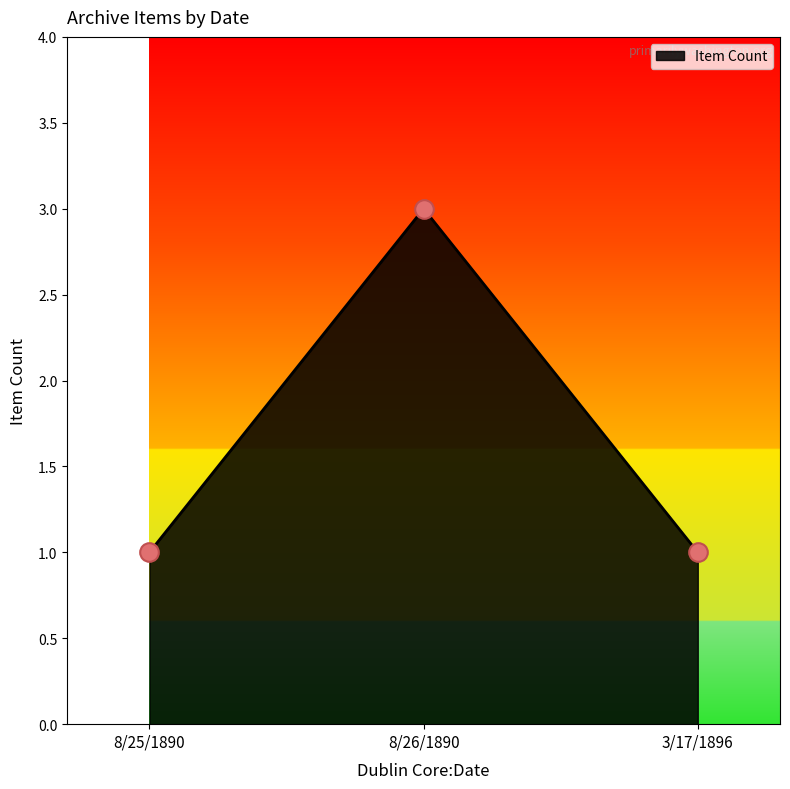

Approximately how many times larger is the value at 8/25/1890 compared to 8/26/1890?

0.3